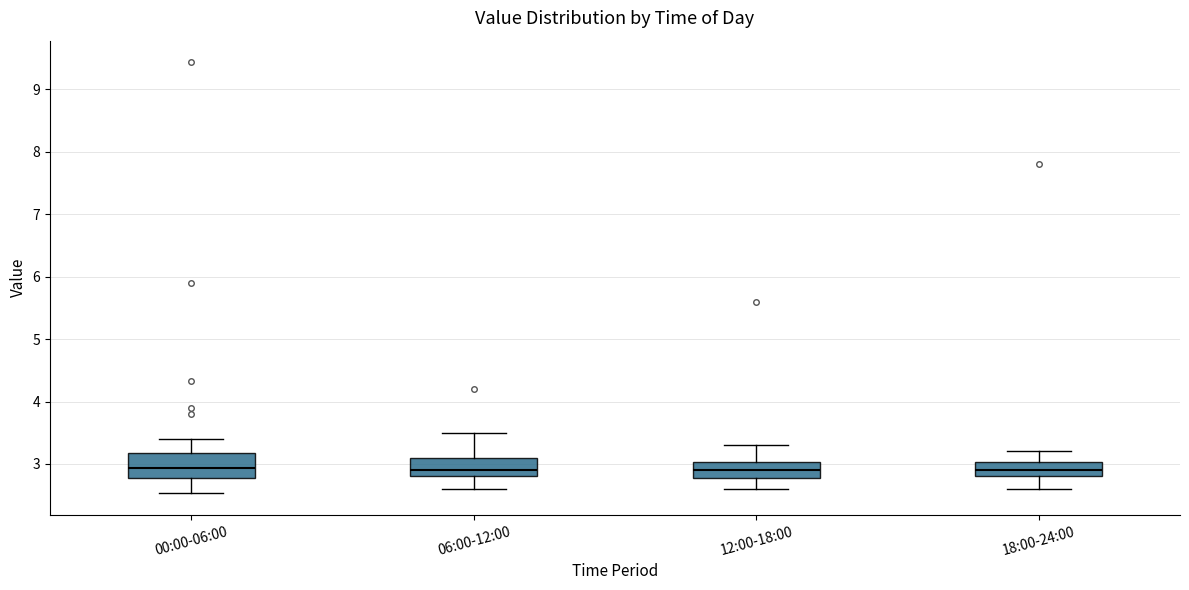

Comparing the boxes themselves (not the whiskers), which one is the tallest?

00:00-06:00